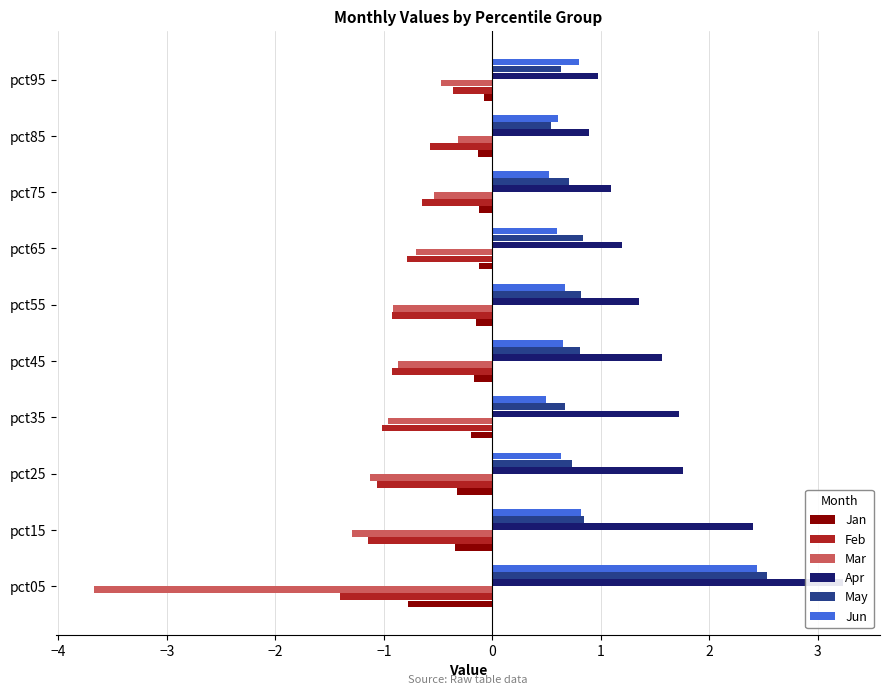

What is the minimum value for May?

0.5